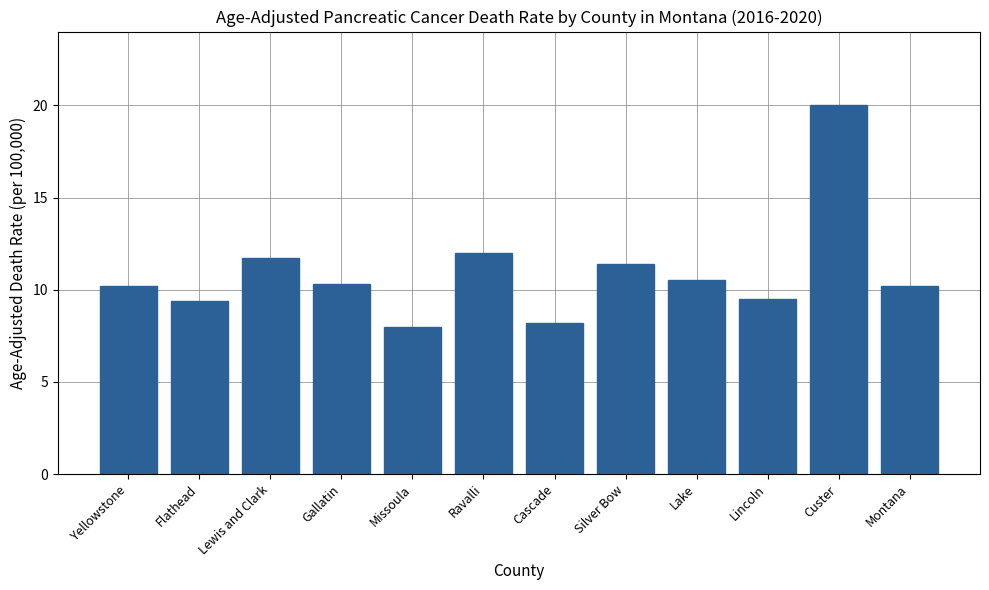

Reading left to right, list all the values displayed in this chart.

Yellowstone=10.2	Flathead=9.4	Lewis and Clark=11.7	Gallatin=10.3	Missoula=8.0	Ravalli=12.0	Cascade=8.2	Silver Bow=11.4	Lake=10.5	Lincoln=9.5	Custer=20.0	Montana=10.2